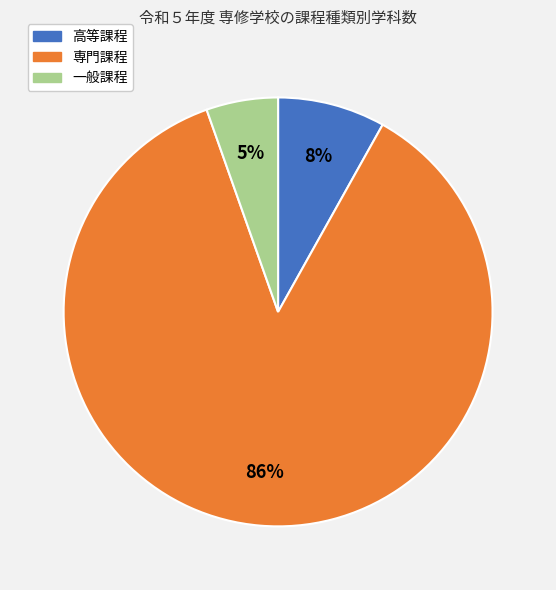

To the nearest percent, what is the combined percentage of 一般課程 and 専門課程?

92%